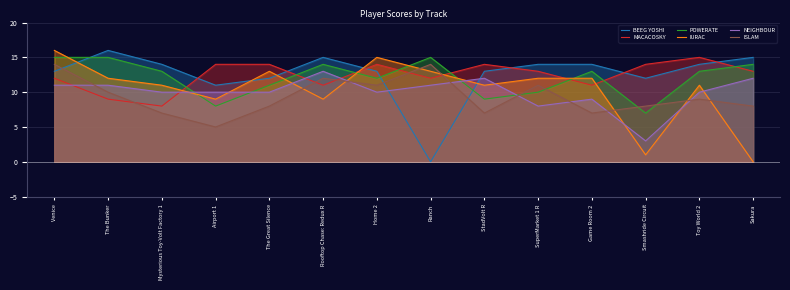

Rank the series by their maximum value, from highest to lowest.

BEEG YOSHI, IURAC, MACACOSKY, POWERATE, ISLAM, NEIGHBOUR